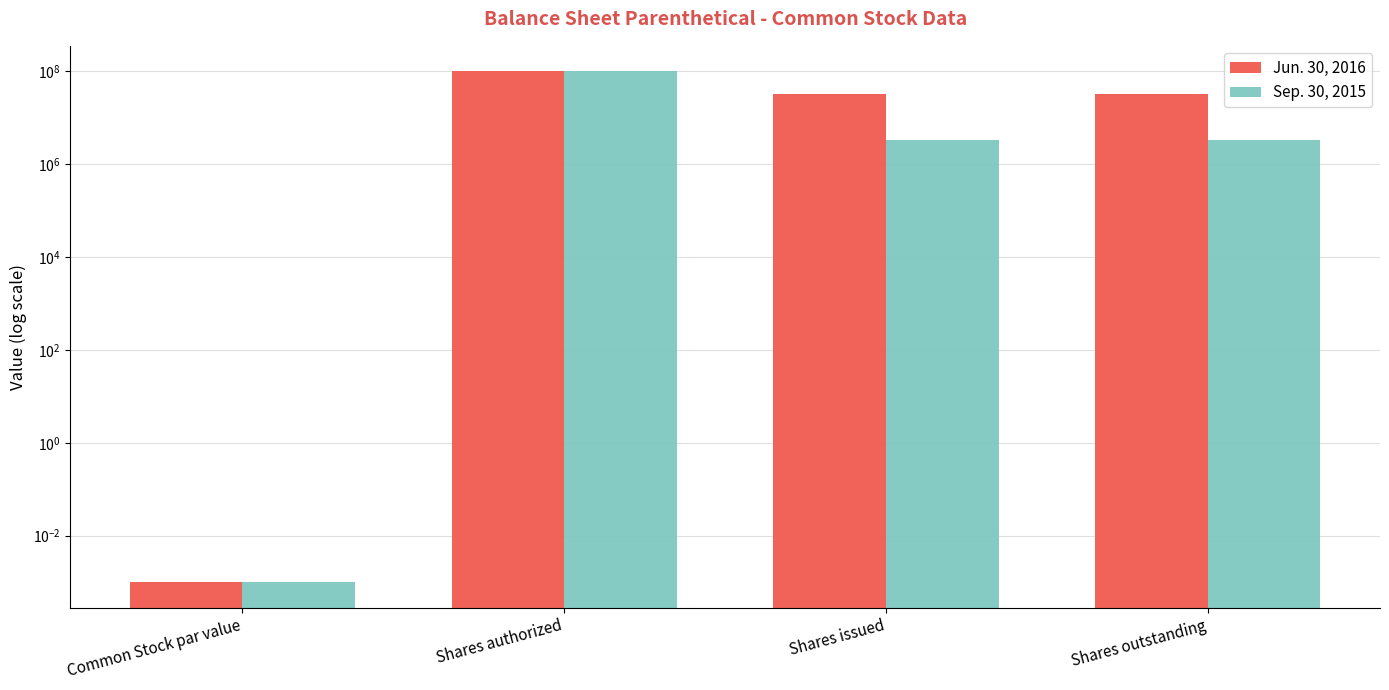

What position from the left is Common Stock par value?

1